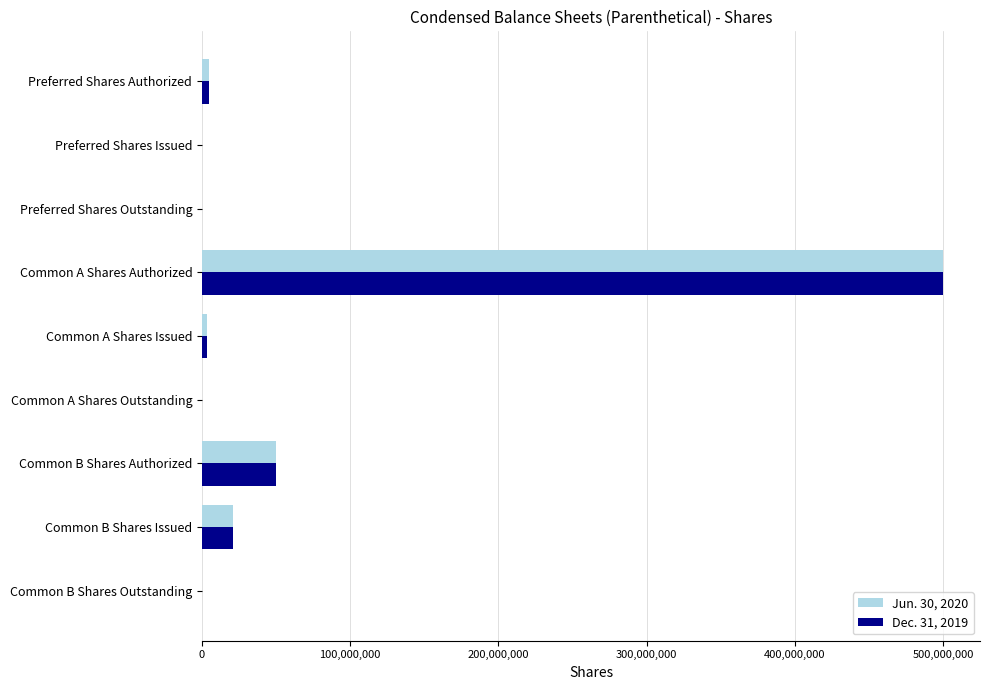

Count the number of categories in the chart.

9